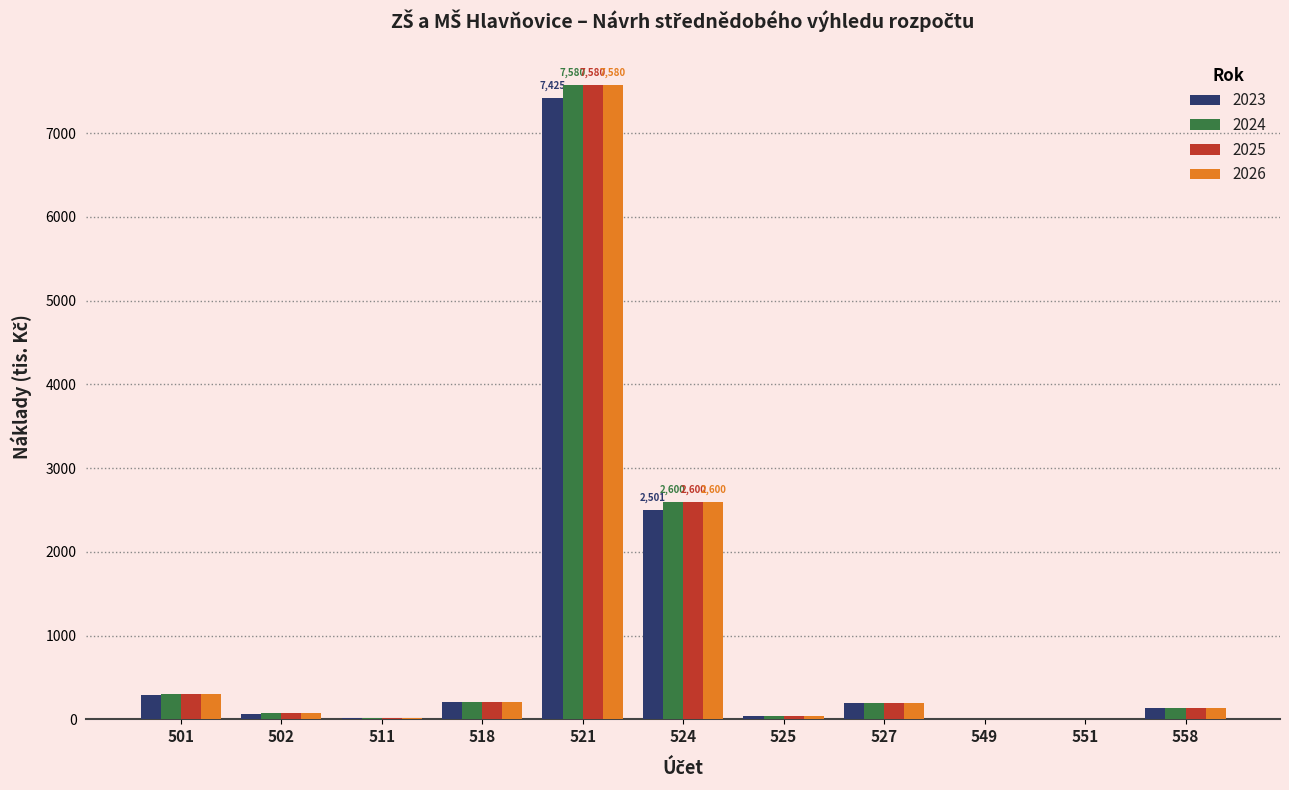

What is the sum of the 2024 values at 521 and 501?

7880